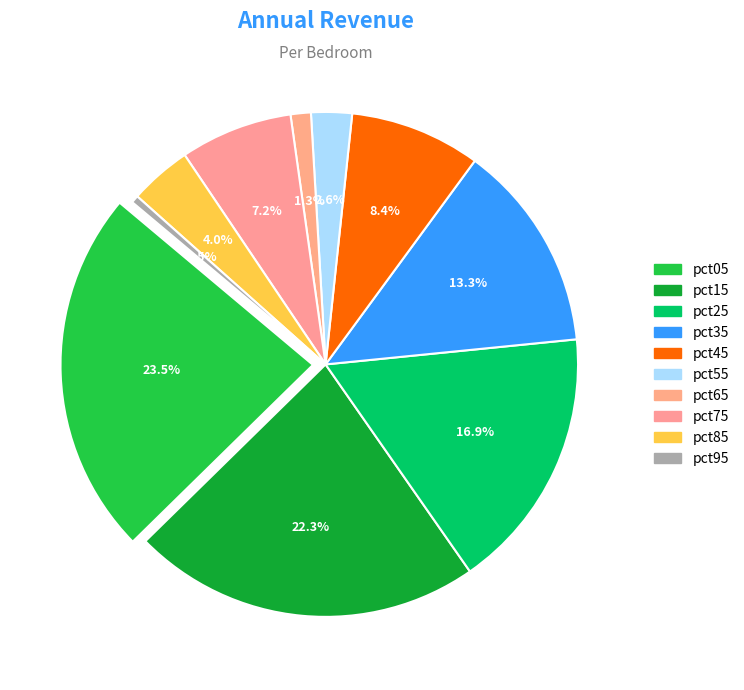

How many slices are in this pie chart?

10